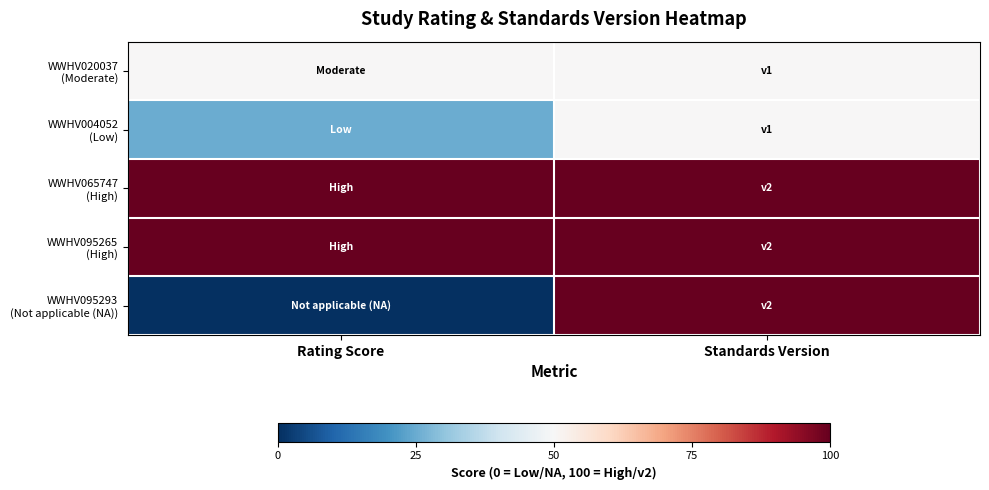

Which category has the highest value across all series?

Rating Score